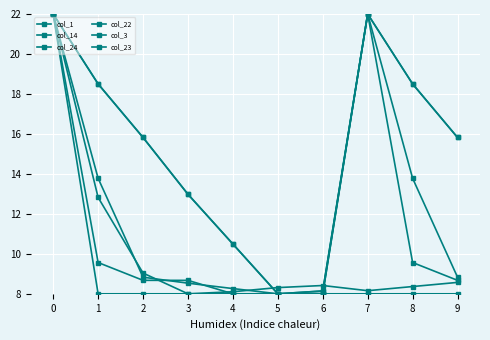

What is the difference between the maximum and second lowest values in the col_14 series?

14.0